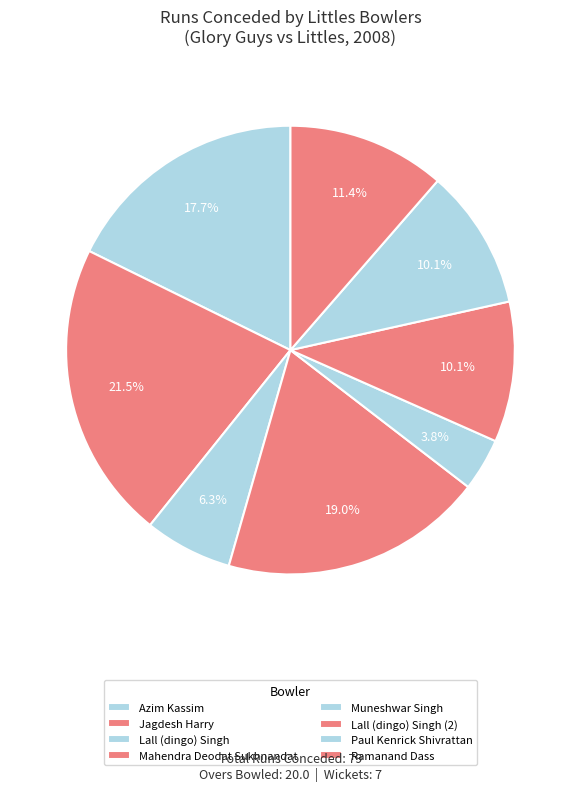

How many segments does this pie chart have?

8